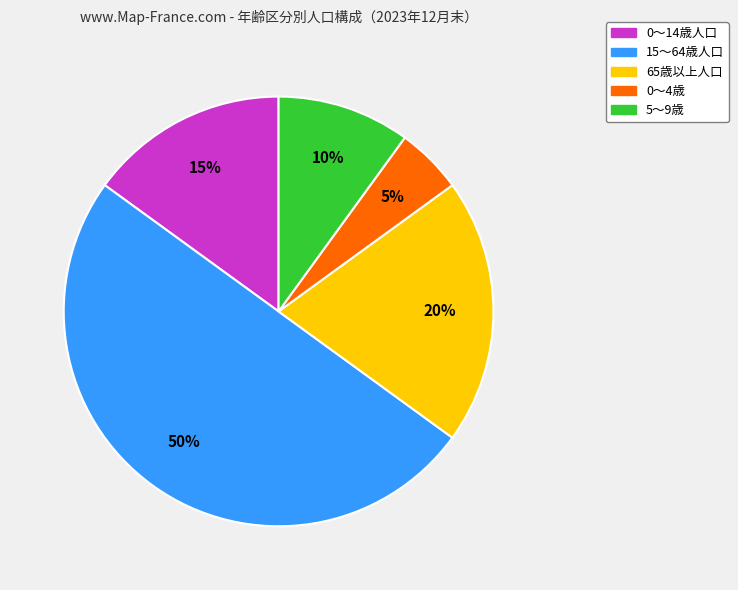

To the nearest percent, what is the combined percentage of 15～64歳人口 and 0～14歳人口?

65%